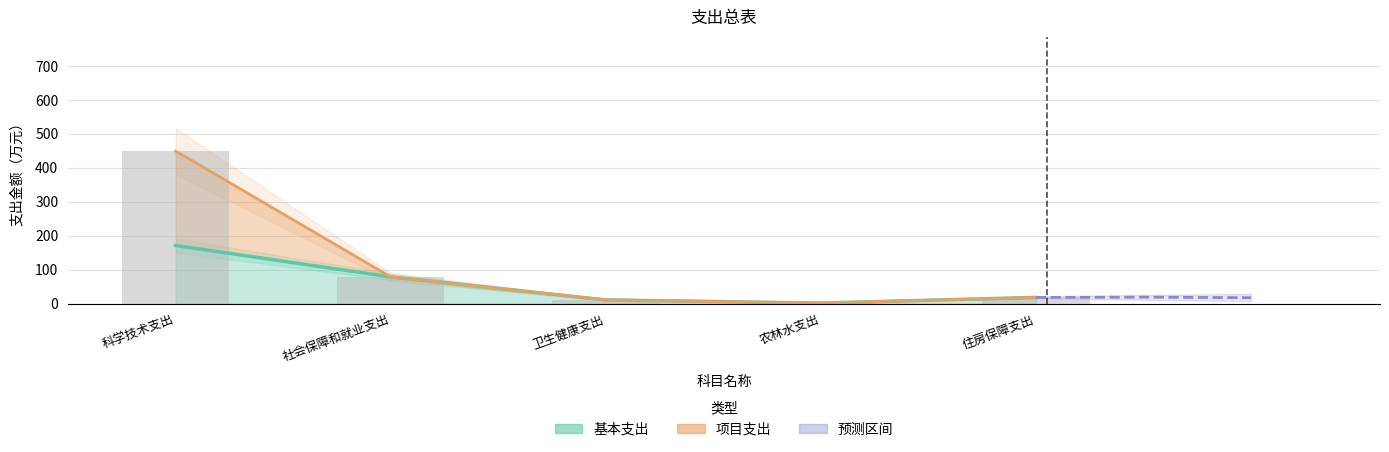

What is the difference between the second highest and second lowest values?

67.8